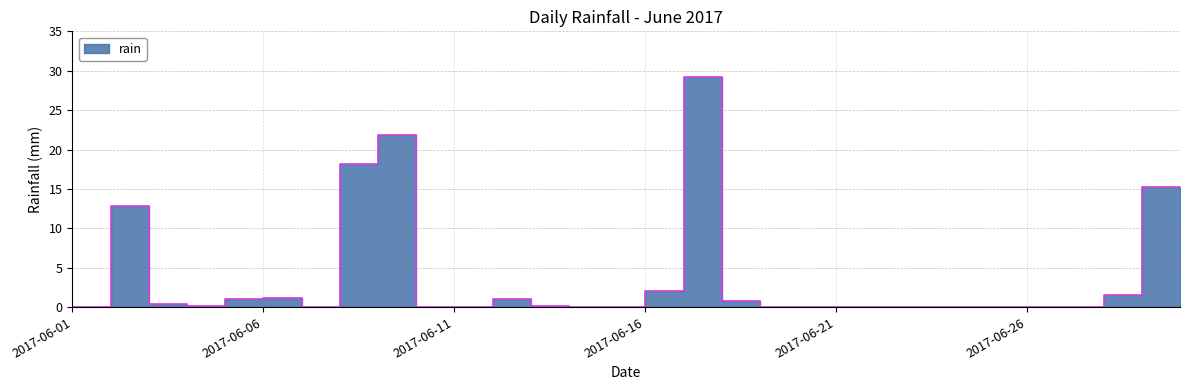

At which category does the data reach its first local valley?

2017-06-05